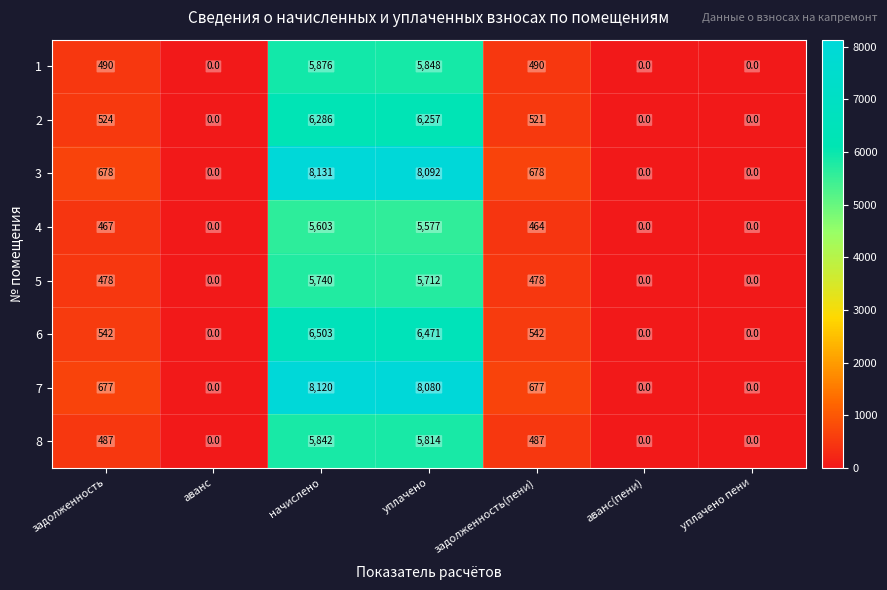

At which category is the sum across all series the highest?

начислено